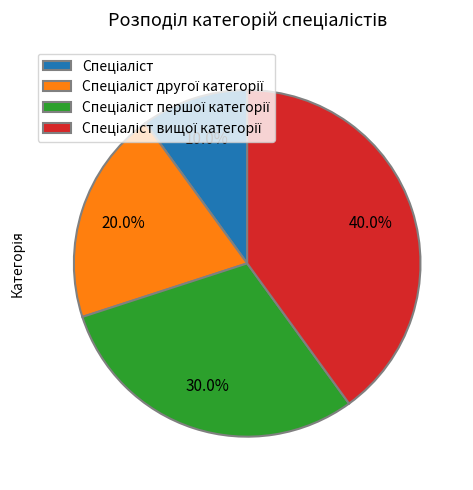

Is there a majority slice in this chart?

No